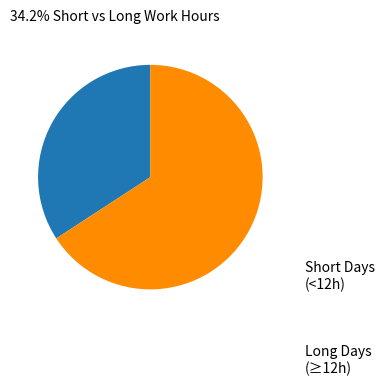

How many slices are in this pie chart?

2